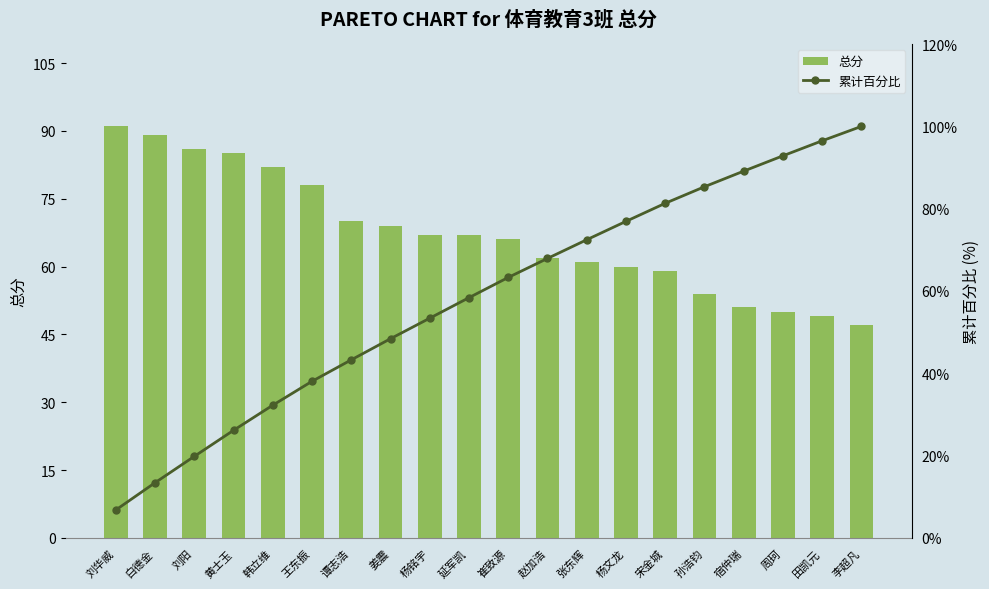

What is the minimum value for 累计百分比?

6.8